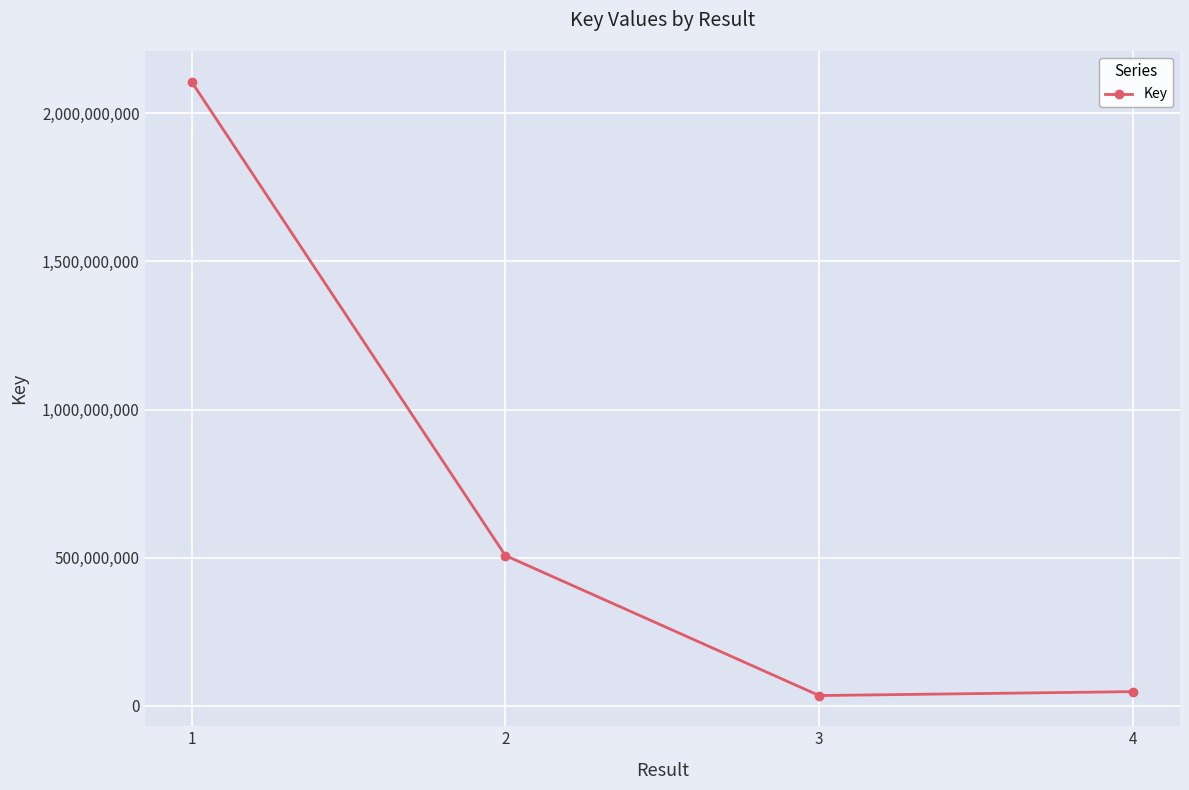

Which has a higher value, 4 or 1?

1